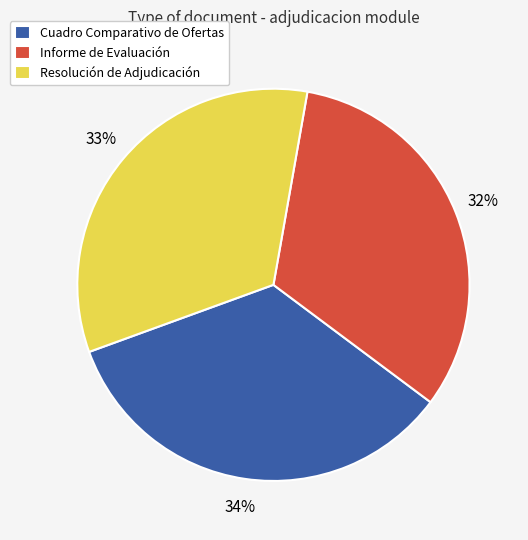

Is there any slice that represents more than half of the pie?

No